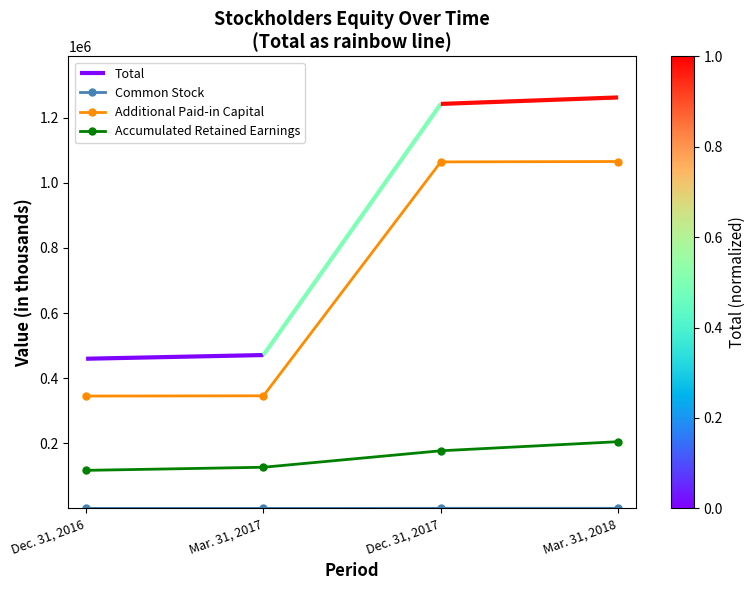

Which label corresponds to the largest value in the chart?

Mar. 31, 2018